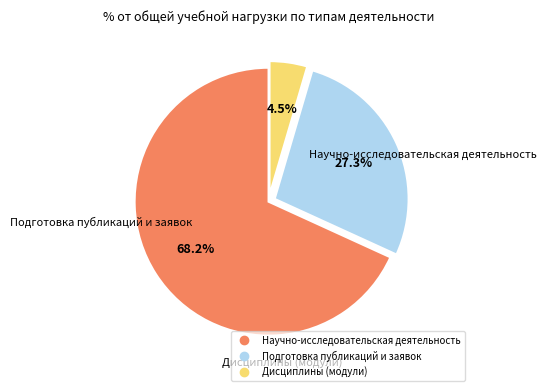

Is there any slice that represents more than half of the pie?

Yes